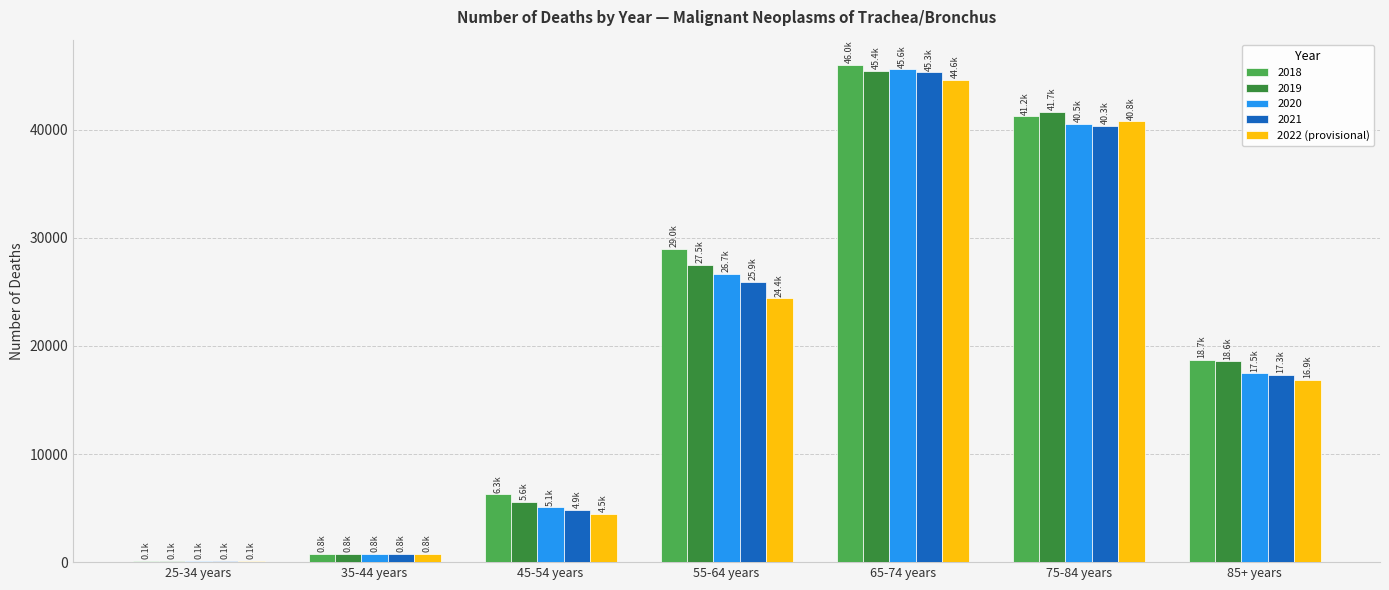

Is the value of 2021 at 55-64 years greater than the value of 2020 at 35-44 years?

Yes